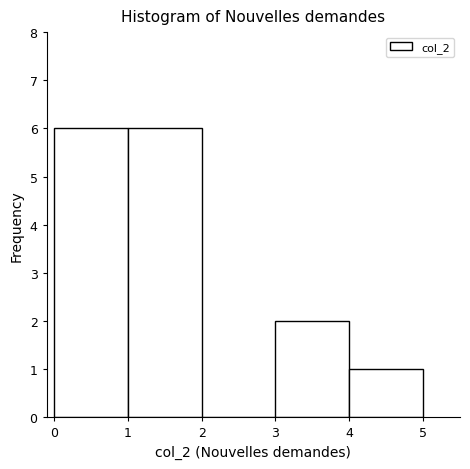

Reading left to right, transcribe this chart: for each bar, give the range it covers on the x-axis and its height. The values are not printed on the chart, so give them approximately, as read against the axis.

0 to 1: 6
1 to 2: 6
2 to 3: 0
3 to 4: 2
4 to 5: 1